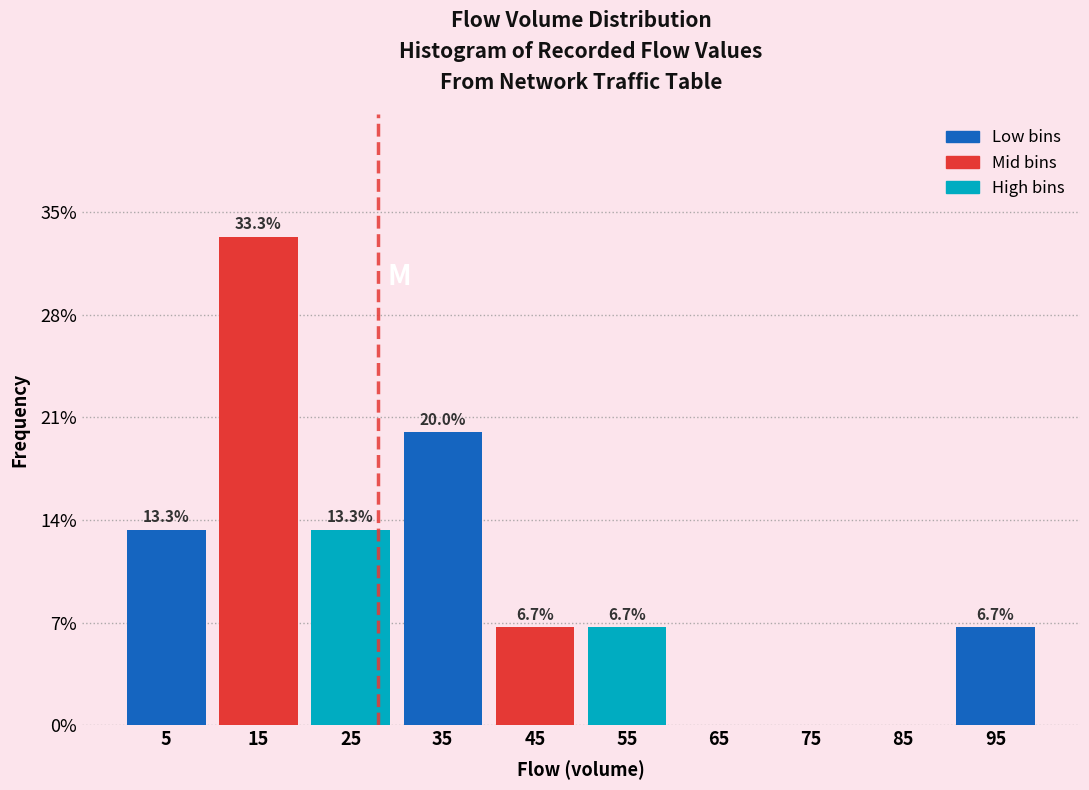

Over which range of the x-axis is the bar tallest?

10 to 20